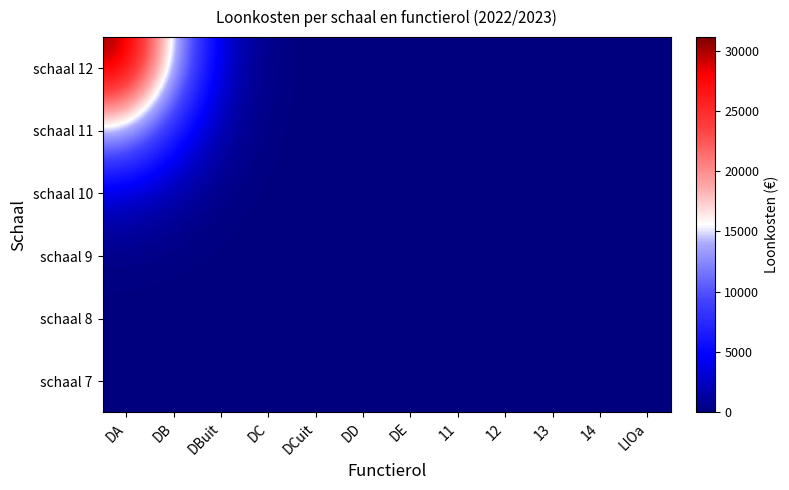

Rank the series by their maximum value, from highest to lowest.

schaal 12, schaal 11, schaal 10, schaal 9, schaal 8, schaal 7